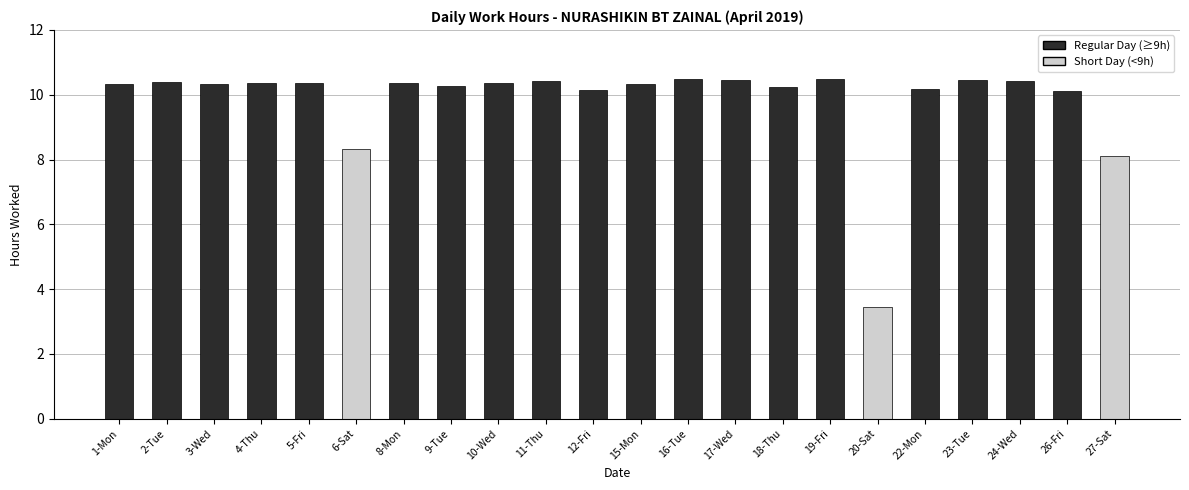

What is the value of the 18th bar from the left?

10.2